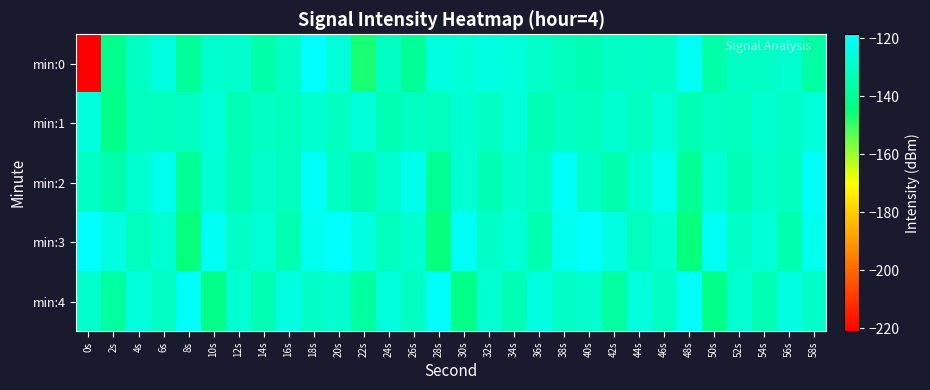

Rank the series at 20s from lowest to highest value.

min:1, min:2, min:4, min:0, min:3